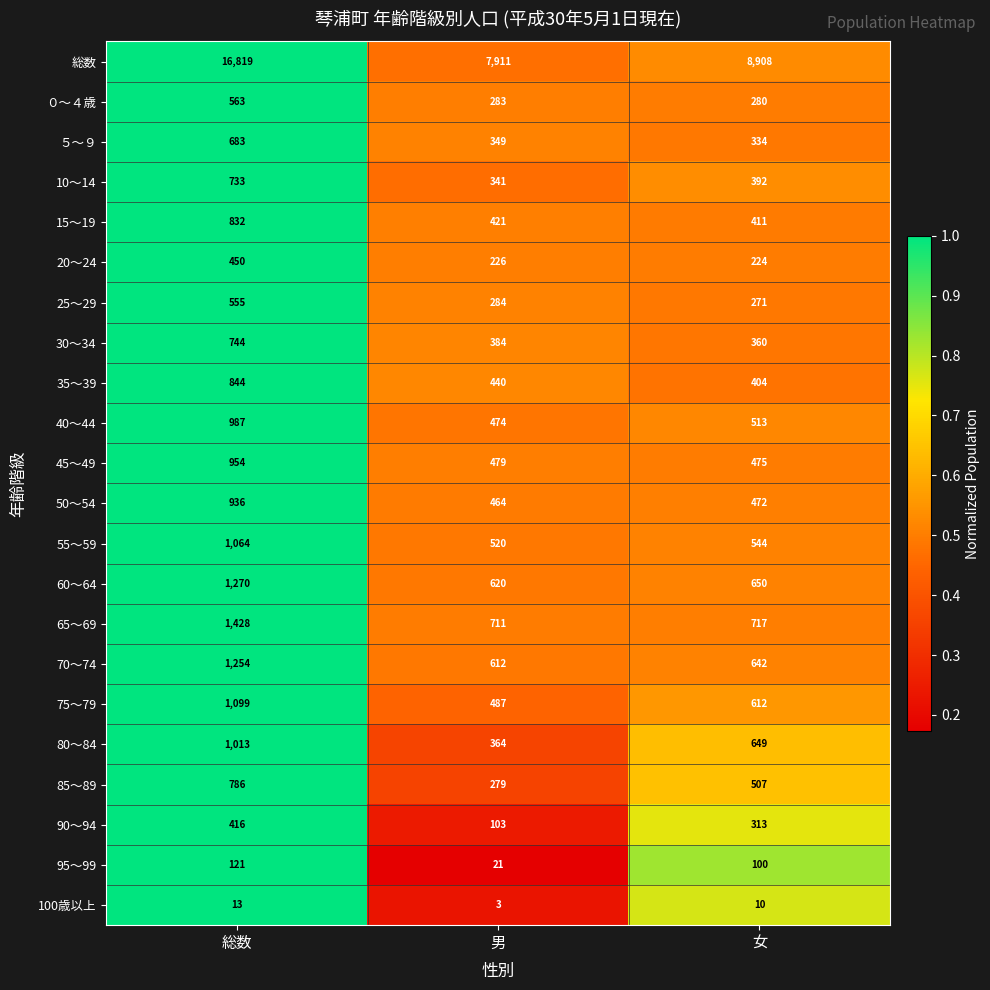

What is the difference between the ０～４歳 values at 女 and 男?

3